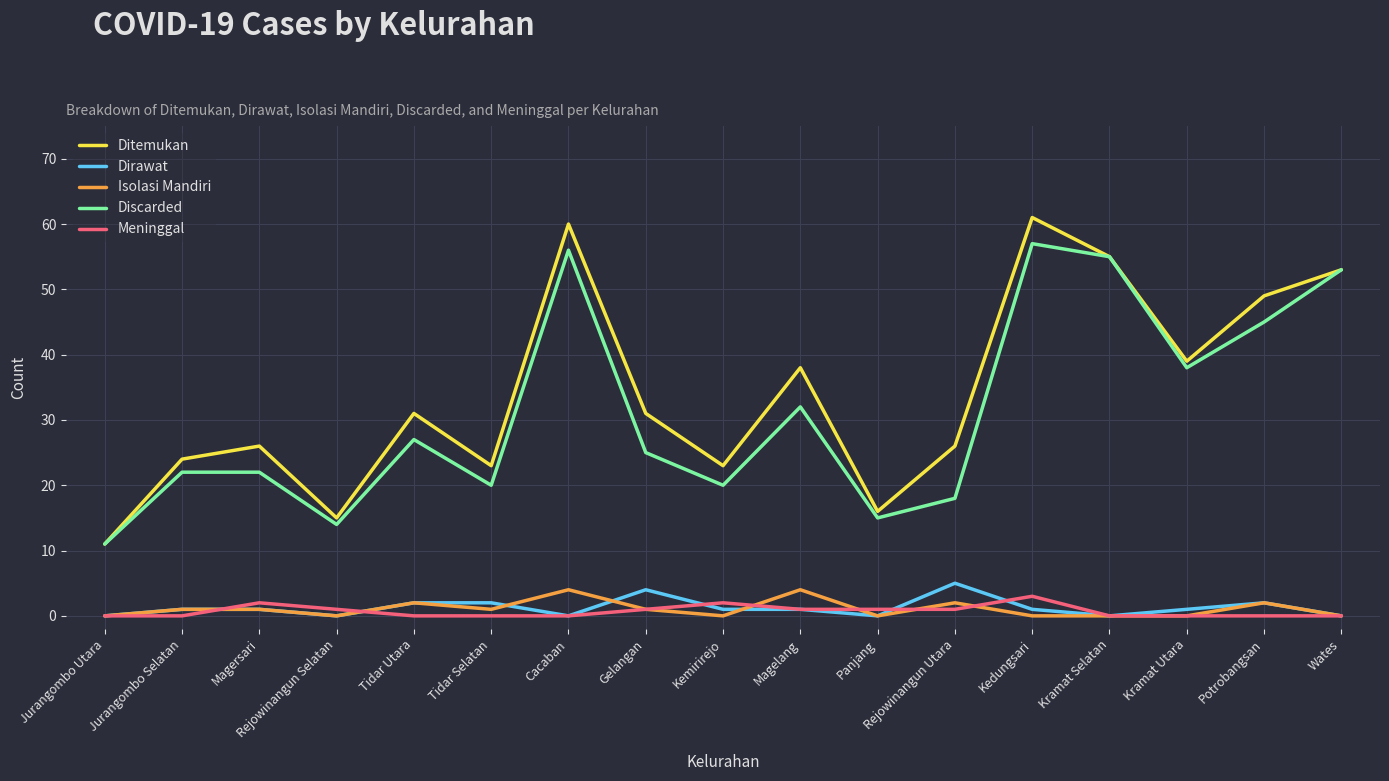

Which series has the largest total across all categories?

Ditemukan